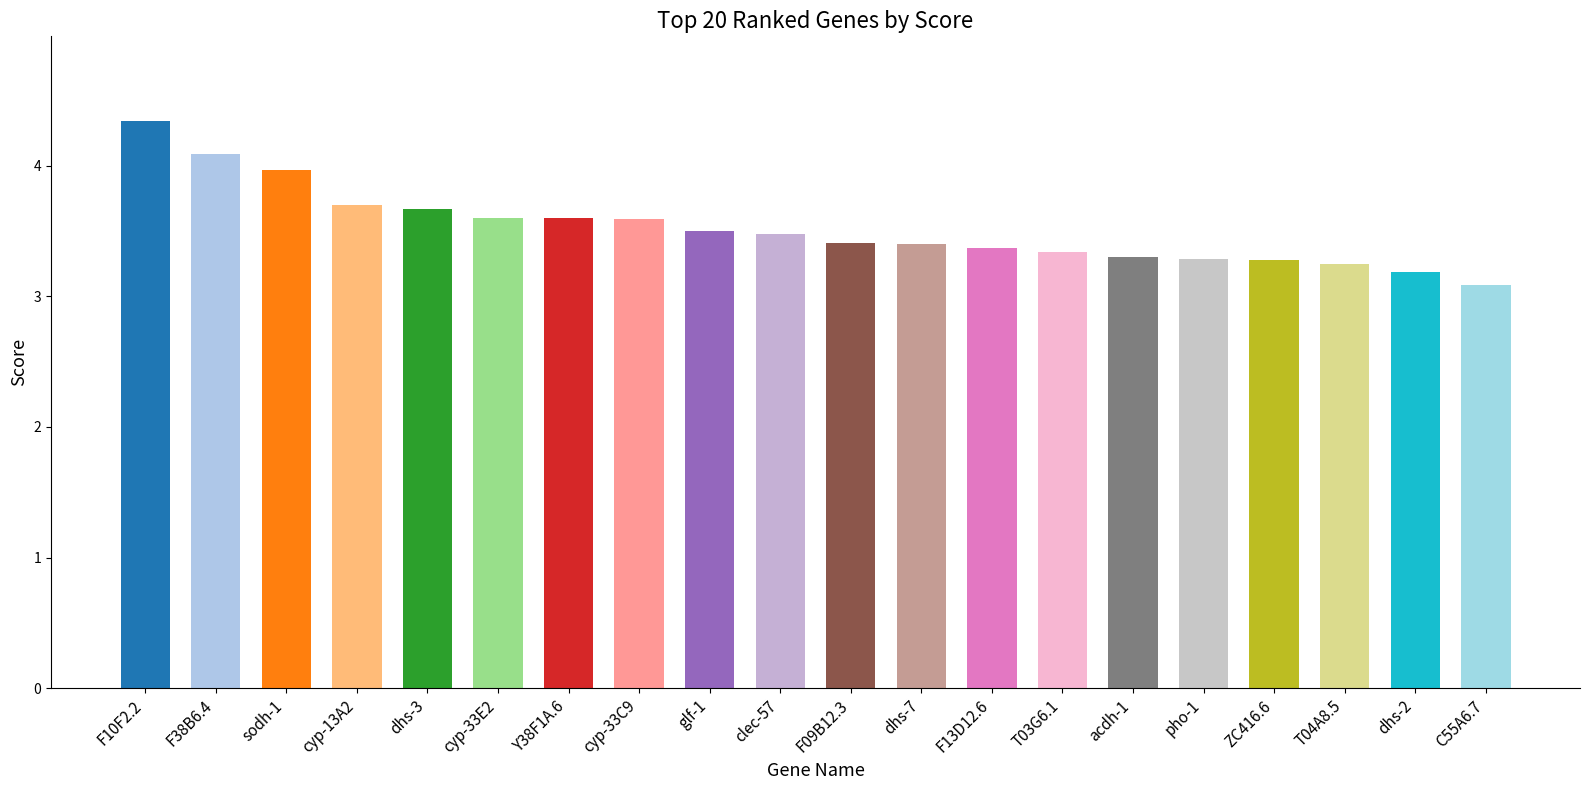

What is the label of the 19th bar from the left?

dhs-2